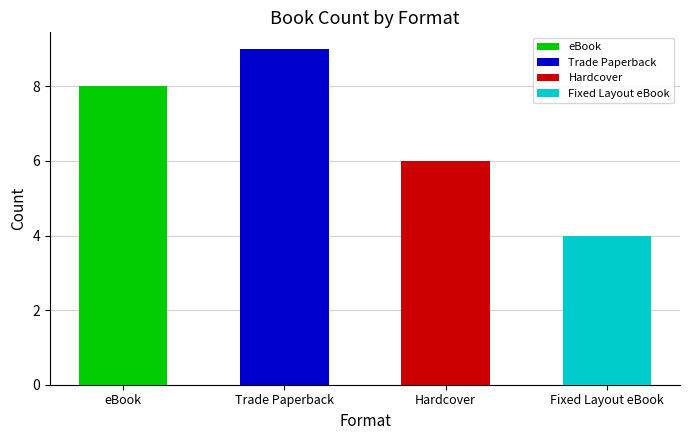

The value at eBook is 13. True or false?

False